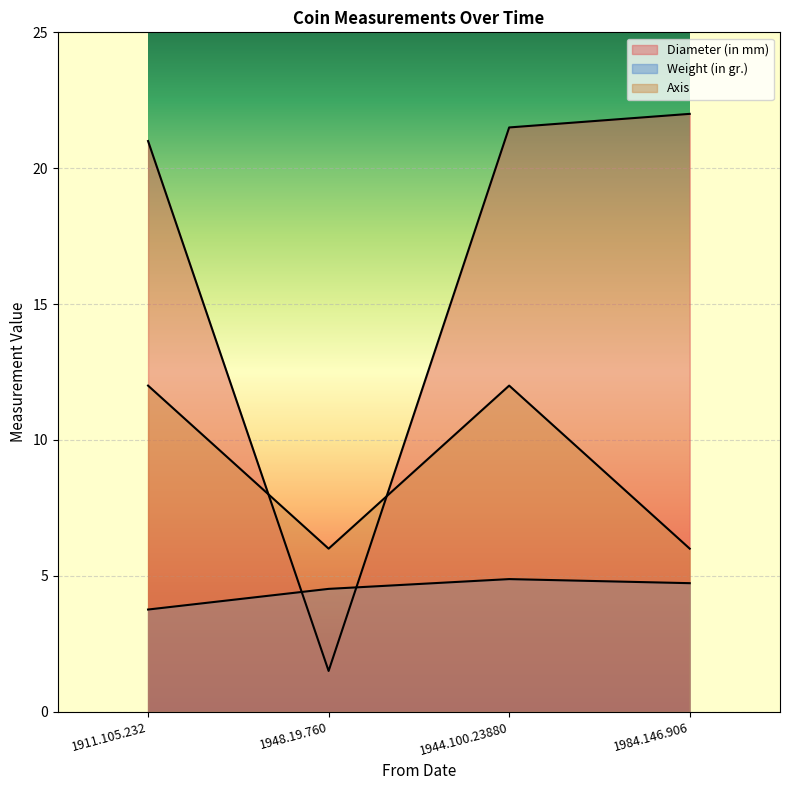

True or false: Axis and Diameter (in mm) cross at least once.

True